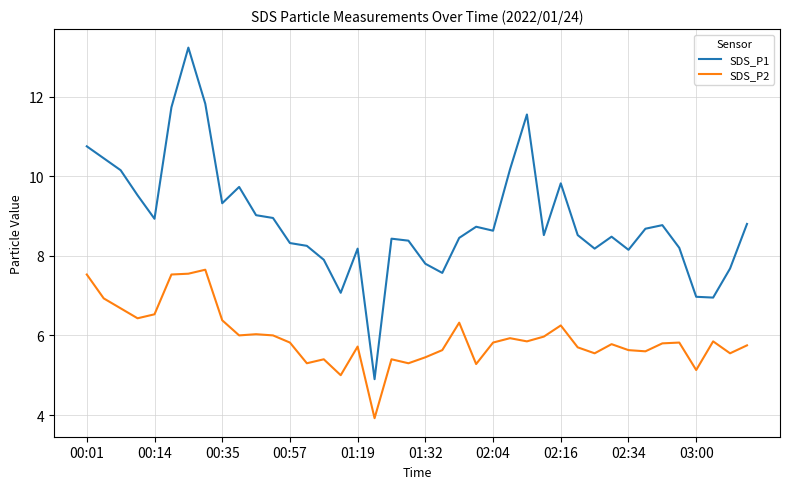

What is the minimum value shown in the chart?

3.9